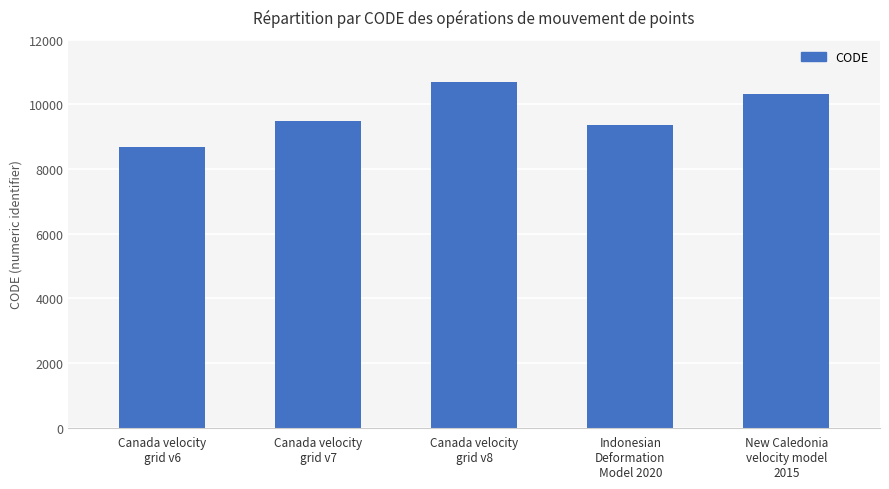

Rank the categories by value from lowest to highest.

Canada velocity
grid v6, Indonesian
Deformation
Model 2020, Canada velocity
grid v7, New Caledonia
velocity model
2015, Canada velocity
grid v8